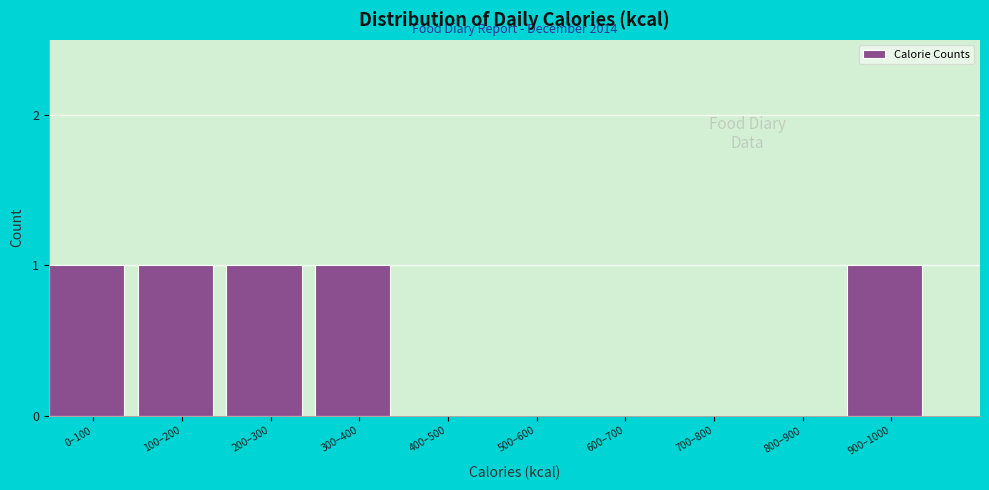

Reading left to right, extract all data points from this chart.

0–100=1	100–200=1	200–300=1	300–400=1	400–500=0	500–600=0	600–700=0	700–800=0	800–900=0	900–1000=1